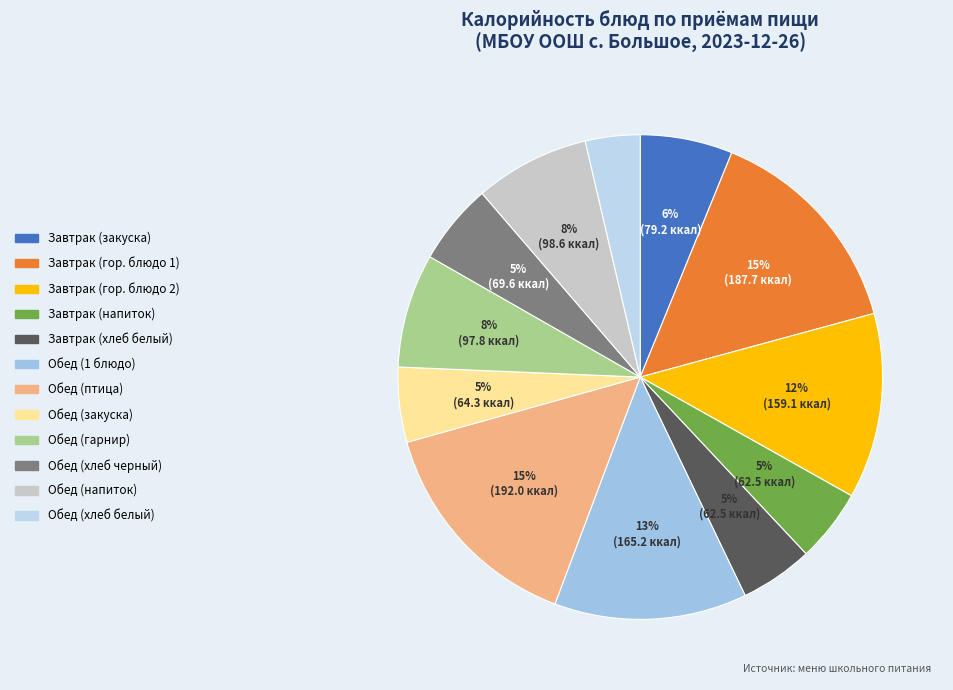

Count the number of slices in the pie.

12